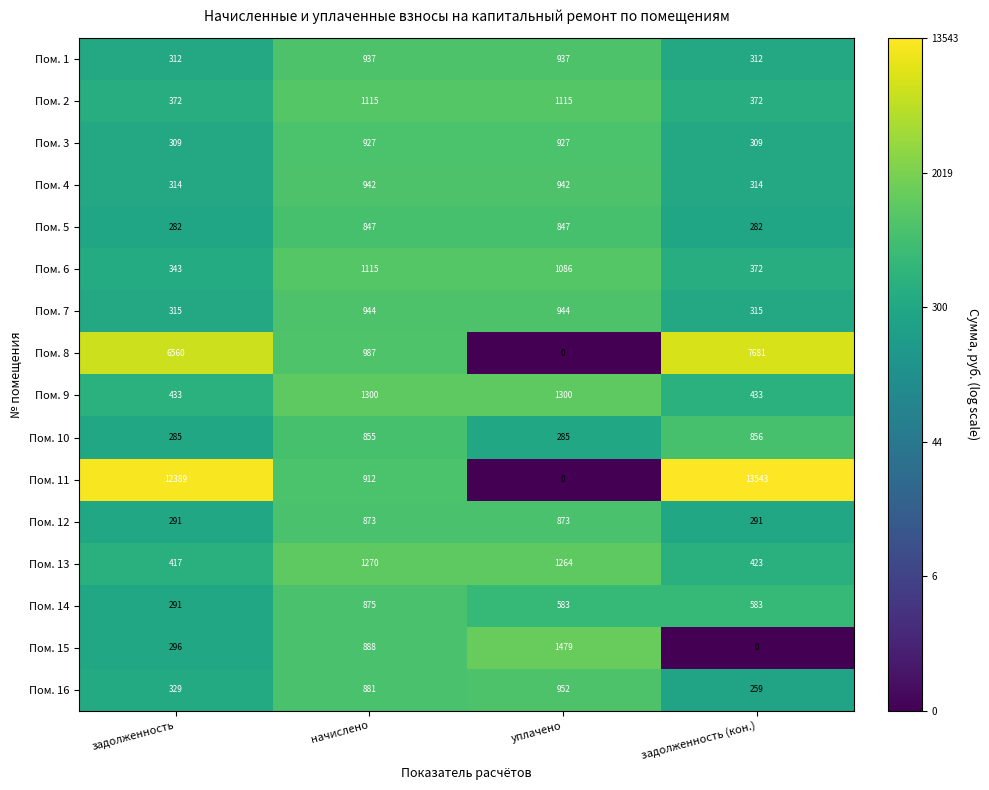

Read the Пом. 15 value at задолженность, to the nearest 100.

300